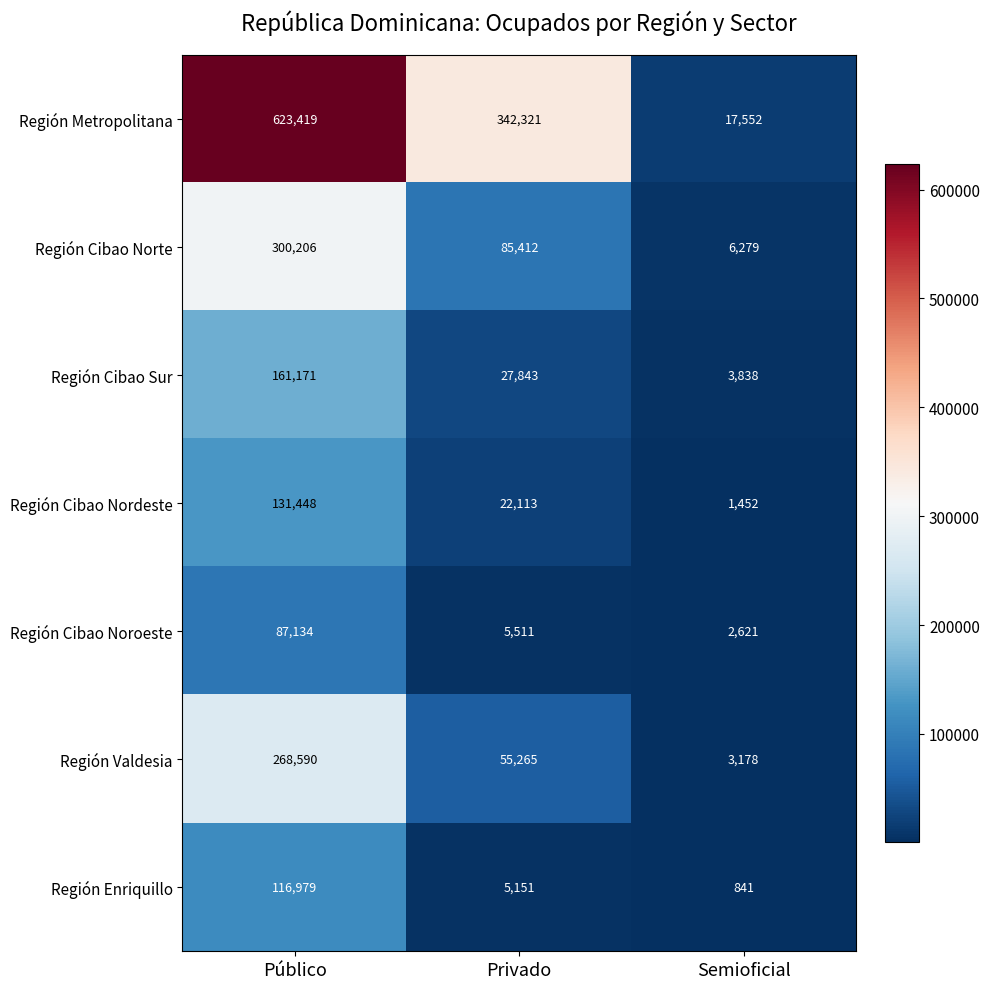

How many data points does each series have?

3